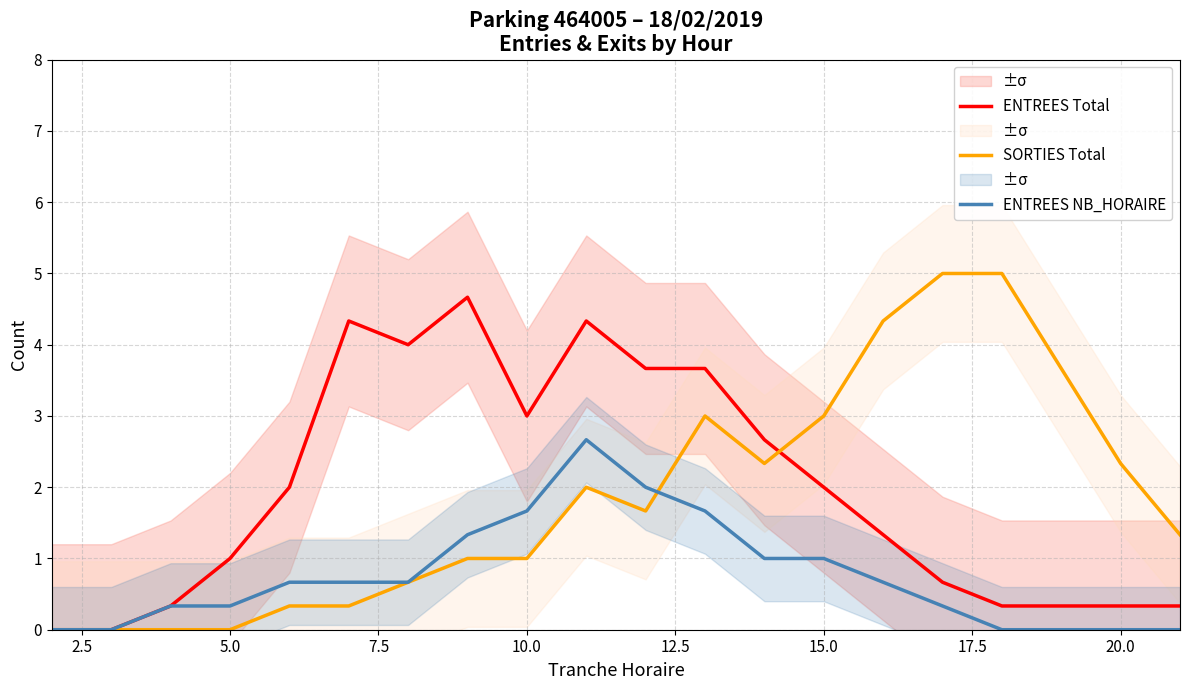

Is this an area chart (filled region under the line)?

No